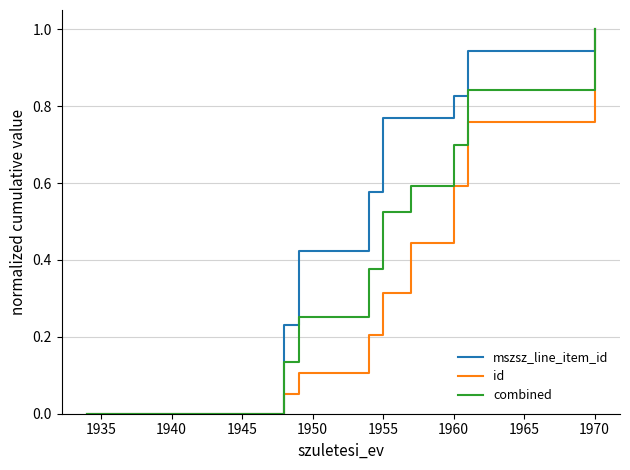

Which series has the largest total across all categories?

mszsz_line_item_id